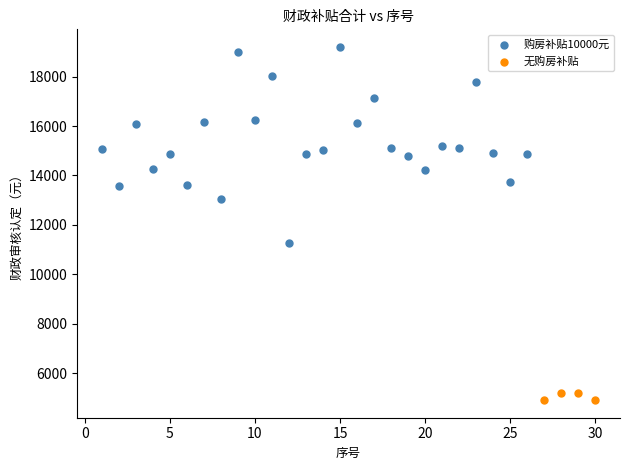

Which series reaches the minimum Y coordinate?

无购房补贴